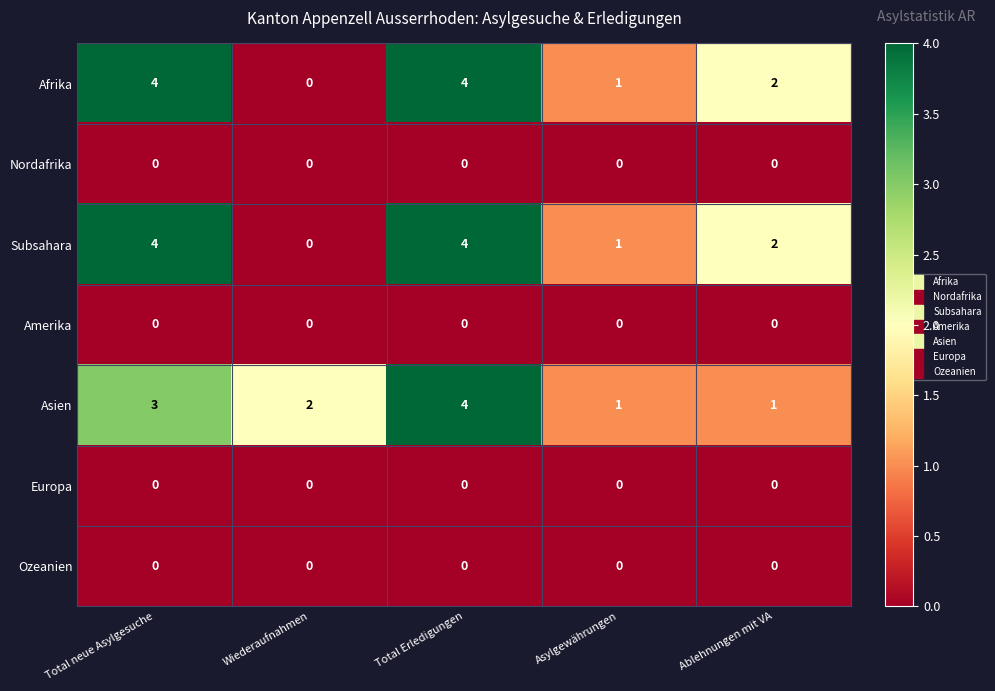

What is the maximum value shown in the chart?

4